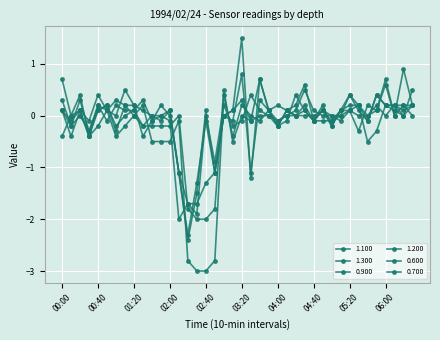

How many interior local peaks does the 0.600 series have?

13